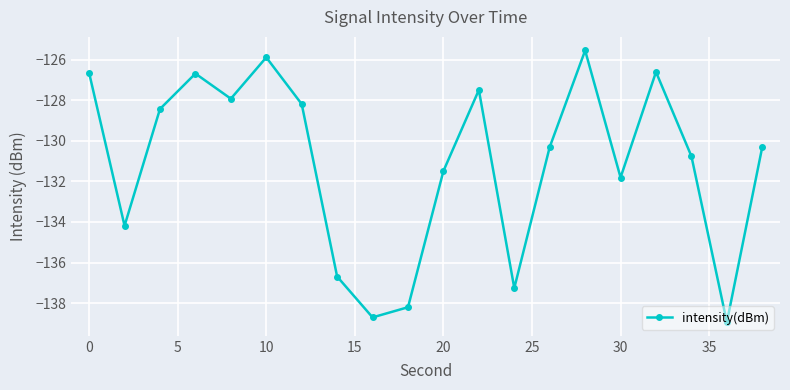

True or false: the data has more than 1 interior local peaks.

True